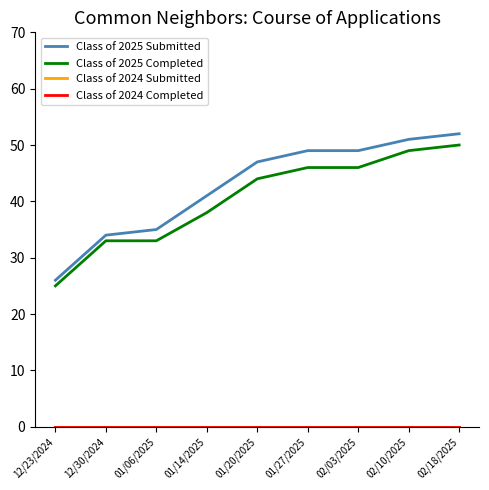

Which series has the largest total across all categories?

Class of 2025 Submitted